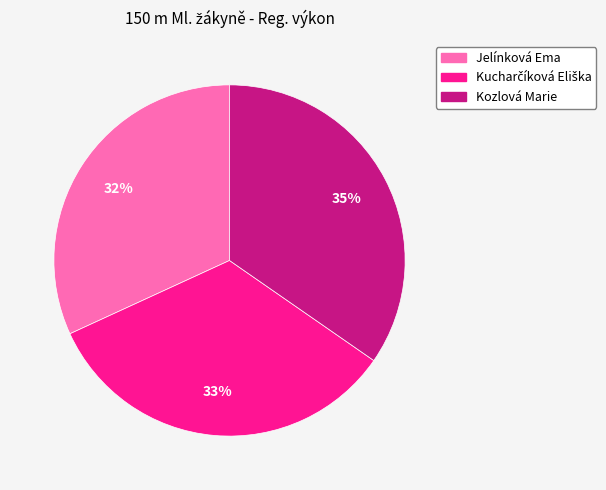

Is the sum of Kozlová Marie and Jelínková Ema greater than half?

Yes